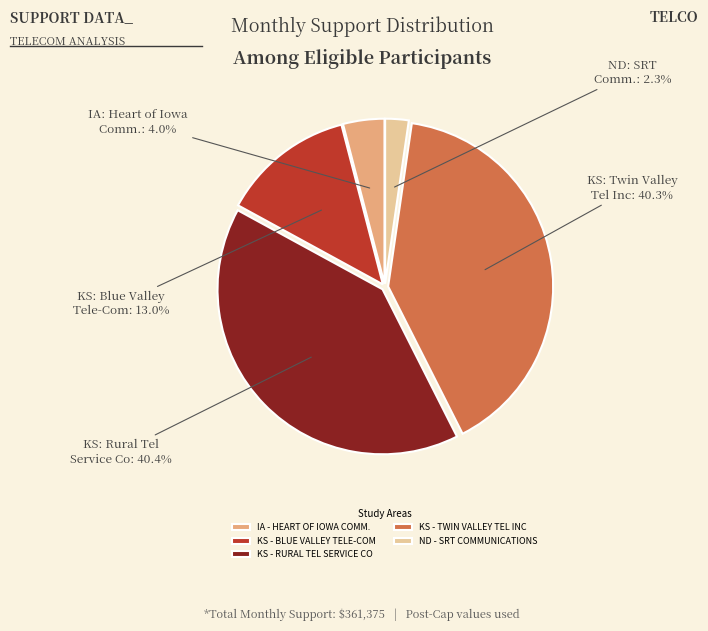

Does KS - BLUE VALLEY TELE-COM account for over 50% of the chart?

No